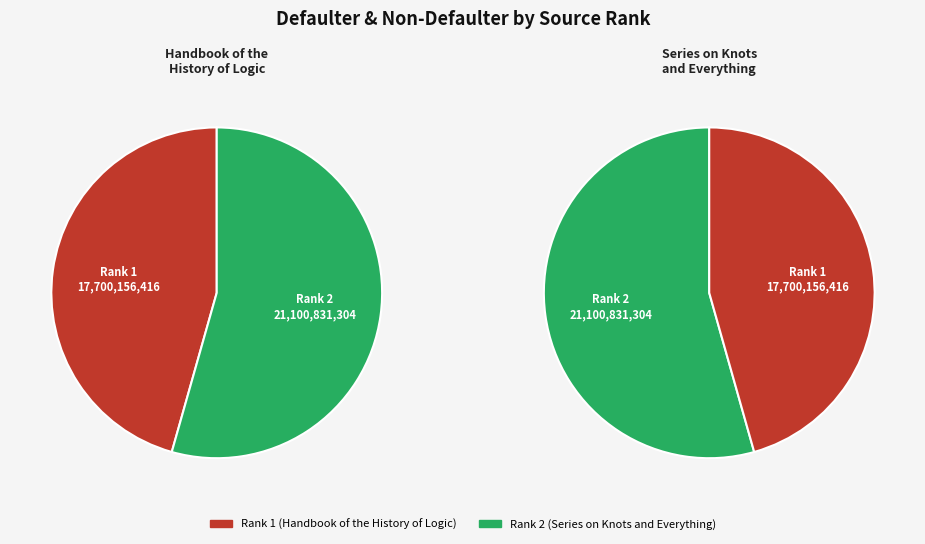

How many segments does this pie chart have?

2